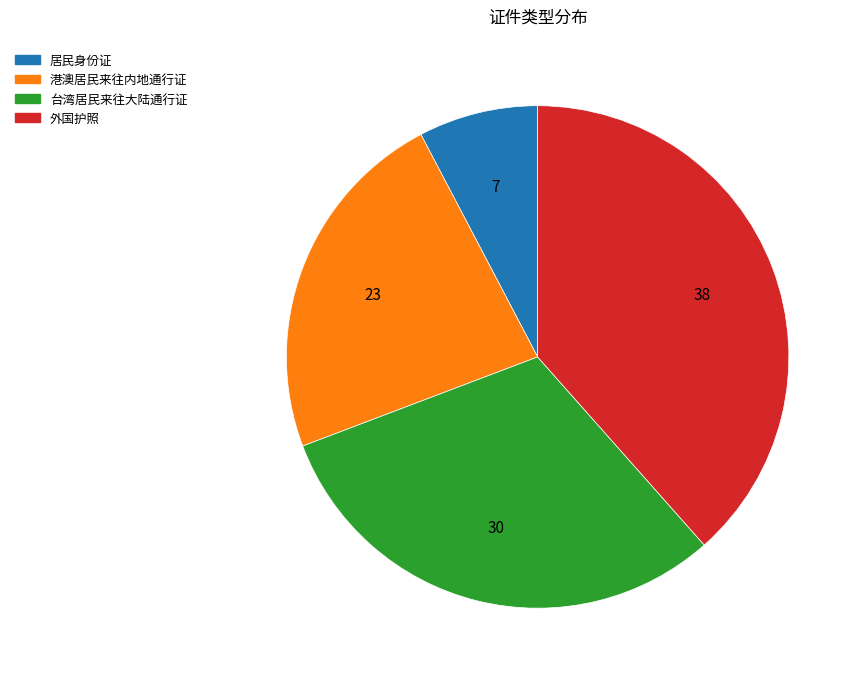

Rank the categories by value from highest to lowest.

外国护照, 台湾居民来往大陆通行证, 港澳居民来往内地通行证, 居民身份证